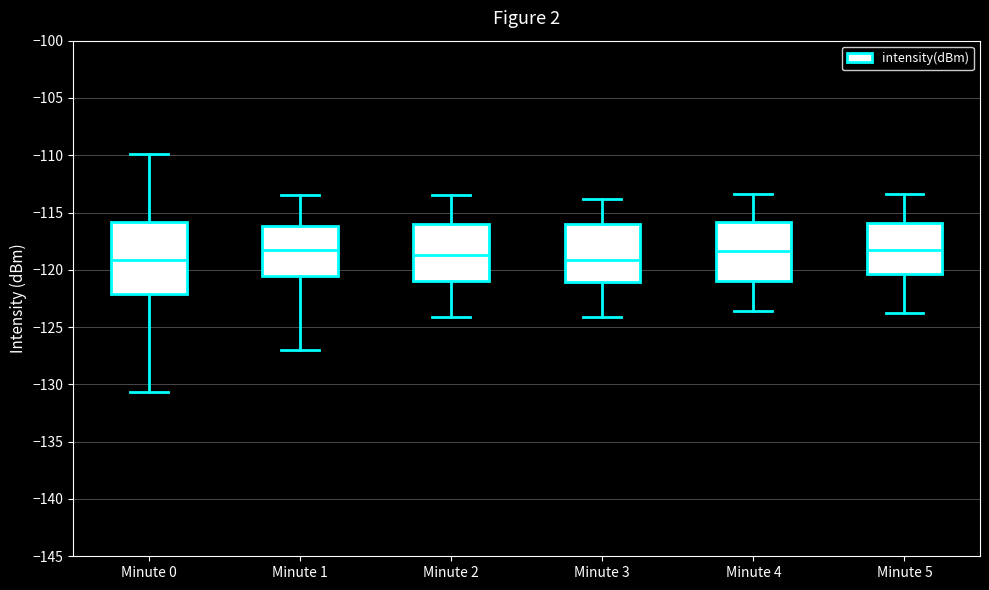

Reading left to right, transcribe this box plot: for each box, give where its median line is, the range the box spans, and where its two whiskers end, as read against the y-axis. The values are not printed on the chart, so give them approximately, as read against the axis.

Minute 0: median -119.0, box -122.0 to -116.0, whiskers -130.5 to -110.0
Minute 1: median -118.0, box -120.5 to -116.0, whiskers -127.0 to -113.5
Minute 2: median -118.5, box -121.0 to -116.0, whiskers -124.0 to -113.5
Minute 3: median -119.0, box -121.0 to -116.0, whiskers -124.0 to -114.0
Minute 4: median -118.5, box -121.0 to -116.0, whiskers -123.5 to -113.5
Minute 5: median -118.5, box -120.5 to -116.0, whiskers -124.0 to -113.5